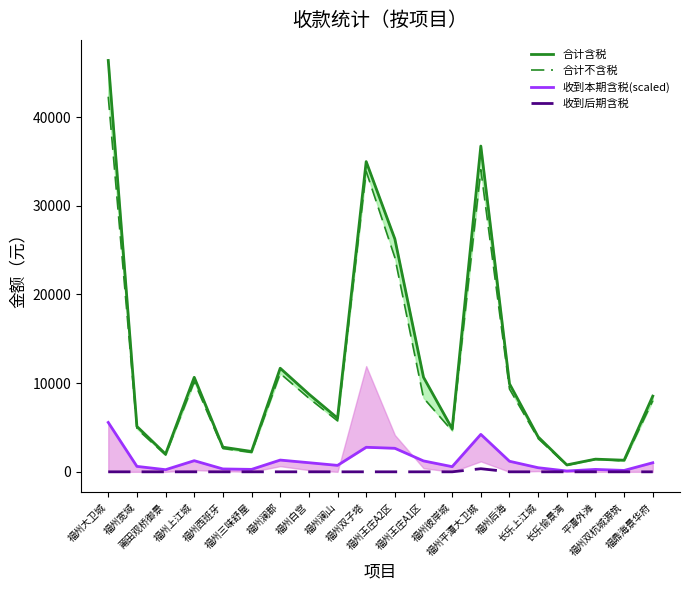

Reading right to left, extract all data points from this chart.

合计含税: 8536.6	1309.5	1429.2	781.3	3937.1	9931.1	36735.7	4853.7	10665.8	26265.0	34982.9	6053.5	8766.9	11682.0	2296.1	2781.3	10659.2	2006.5	5118.7	46388.3
合计不含税: 8020.7	1229.5	1429.2	737.1	3753.4	9338.2	34064.4	4617.2	8331.9	24166.8	33885.5	5749.0	8307.4	11091.4	2181.9	2630.9	10148.0	1898.0	4848.4	42298.4
收到本期含税(scaled): 1024.3	157.1	271.1	93.8	462.8	1191.7	4224.7	582.4	1230.9	2653.1	2767.2	726.4	1028.4	1325.5	275.5	325.1	1255.1	240.8	614.2	5566.6
收到后期含税: 0.0	0.0	0.0	0.0	0.0	0.0	350.0	0.0	0.0	0.0	0.0	0.0	0.0	0.0	0.0	0.0	0.0	0.0	0.0	0.0